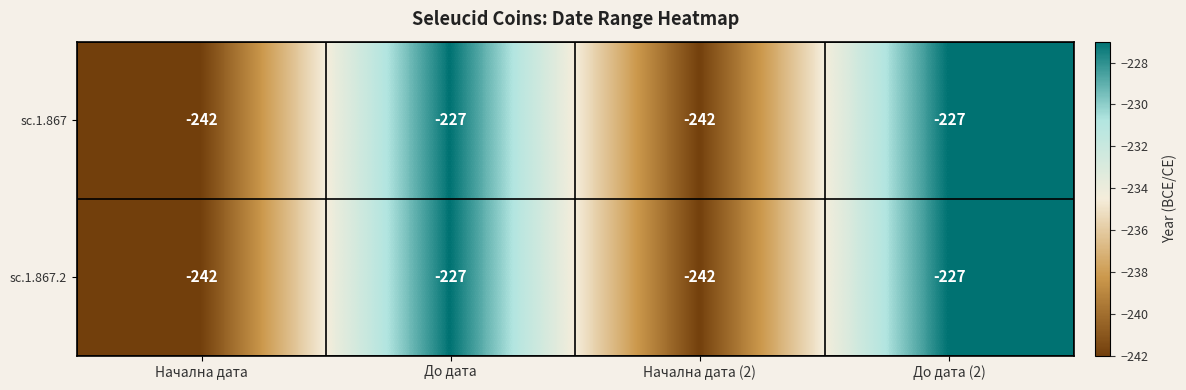

Reading right to left, what are all the values shown in this chart?

sc.1.867: До дата (2)=-227	Начална дата (2)=-242	До дата=-227	Начална дата=-242
sc.1.867.2: До дата (2)=-227	Начална дата (2)=-242	До дата=-227	Начална дата=-242